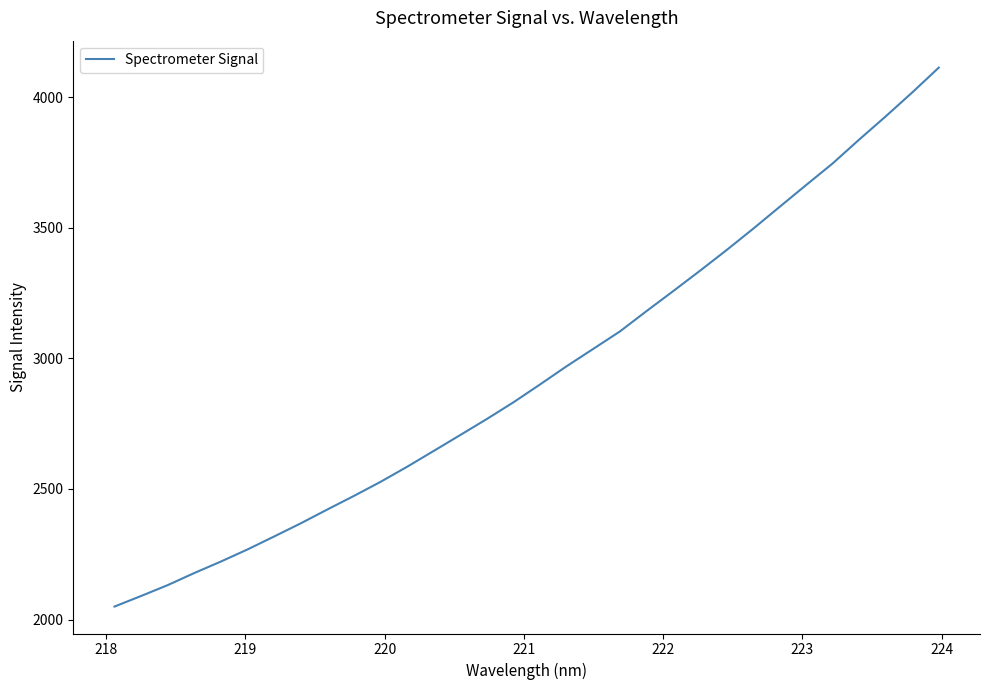

What is the difference between the maximum and minimum values?

2064.0